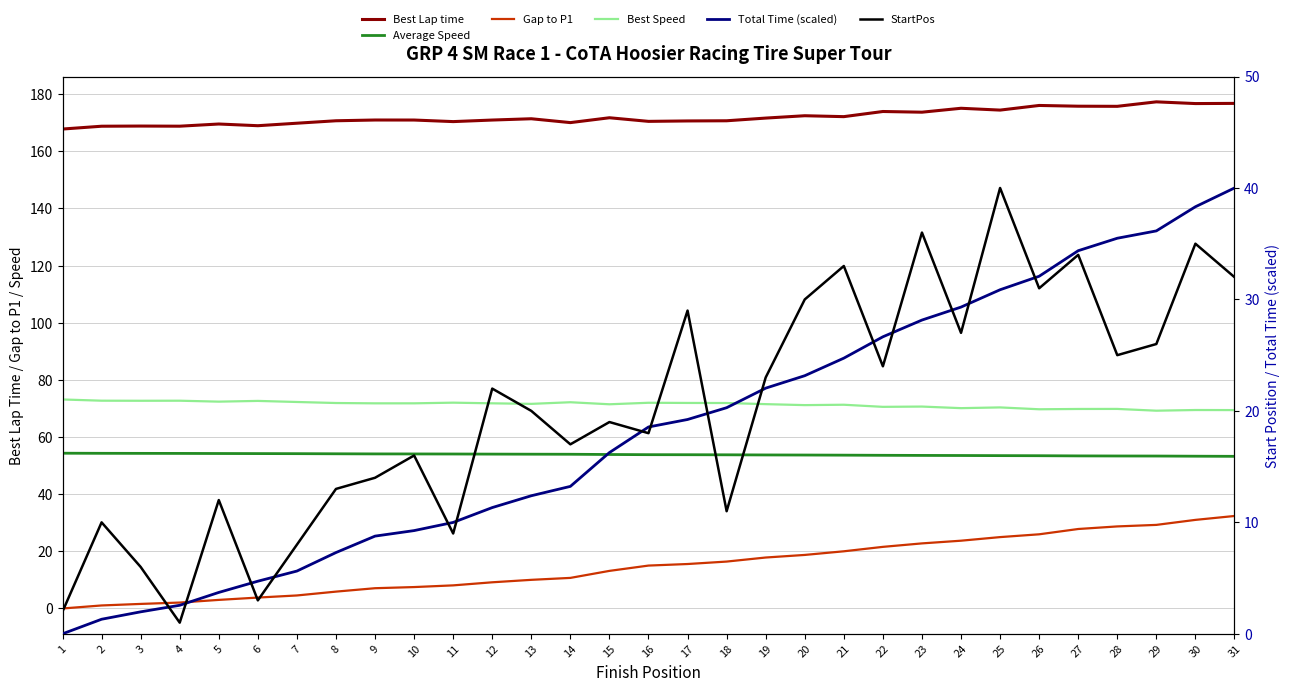

How many distinct data groups are displayed?

6